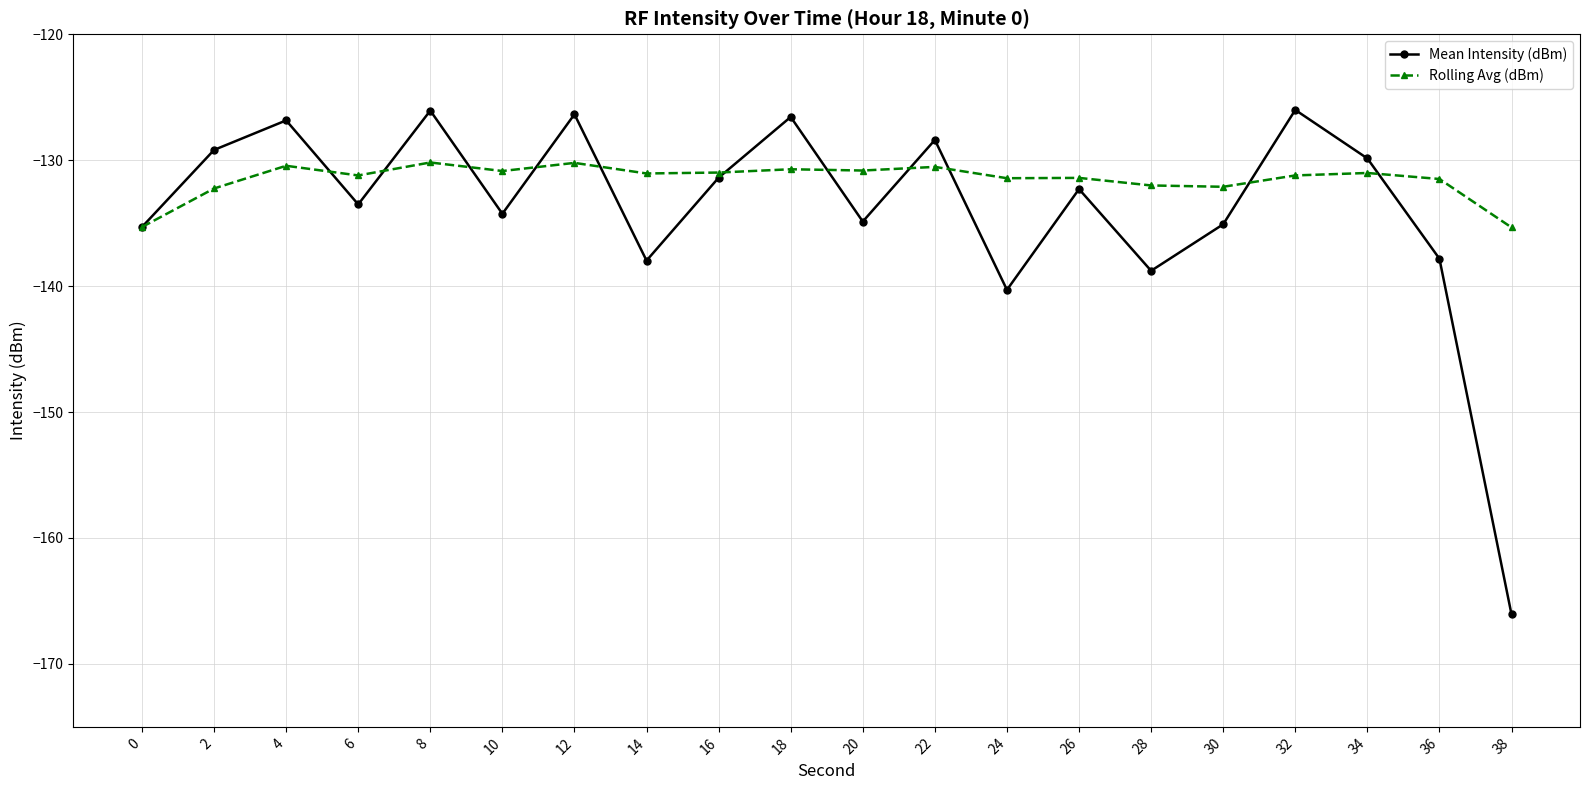

How many series are shown in this chart?

2